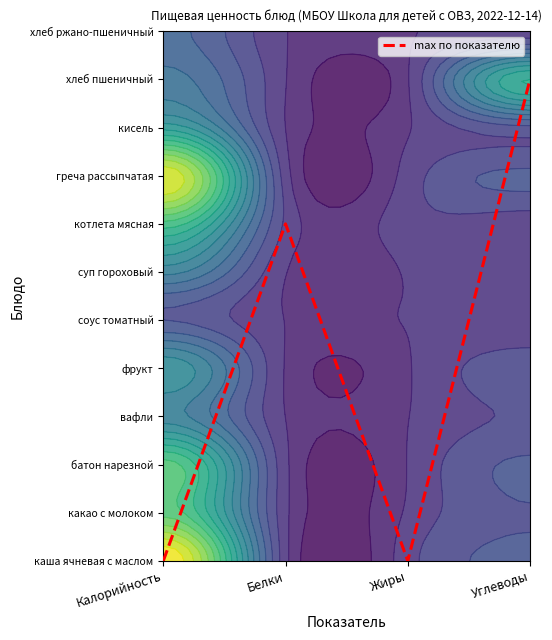

Reading left to right, list all the values displayed in this chart.

Калорийность=0	Белки=7	Жиры=0	Углеводы=10